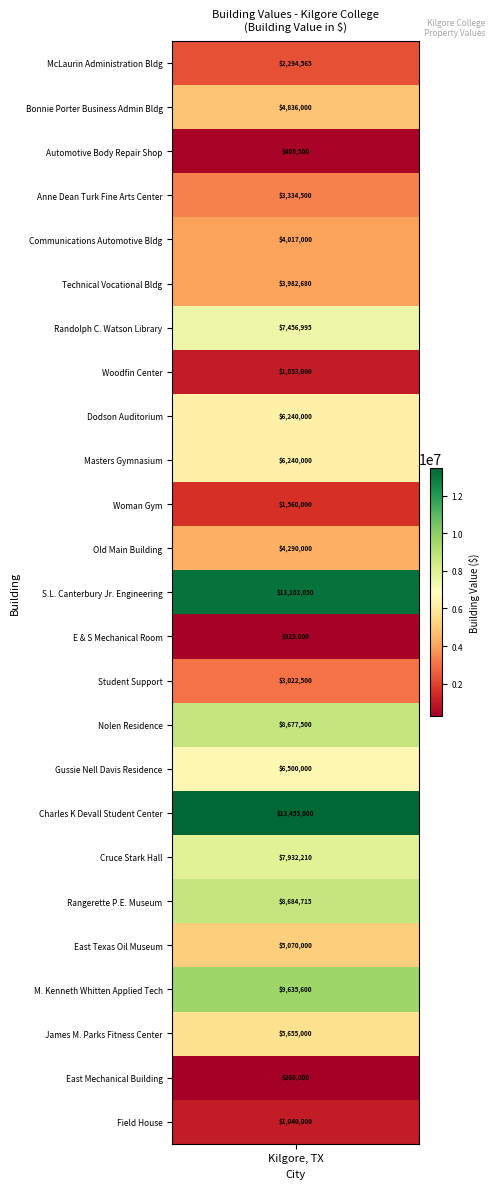

Reading left to right, what are all the values shown in this chart?

McLaurin Administration Bldg=2294565	Bonnie Porter Business Admin Bldg=4836000	Automotive Body Repair Shop=409500	Anne Dean Turk Fine Arts Center=3334500	Communications Automotive Bldg=4017000	Technical Vocational Bldg=3982680	Randolph C. Watson Library=7456995	Woodfin Center=1053000	Dodson Auditorium=6240000	Masters Gymnasium=6240000	Woman Gym=1560000	Old Main Building=4290000	S.L. Canterbury Jr. Engineering=13102050	E & S Mechanical Room=325000	Student Support=3022500	Nolen Residence=8677500	Gussie Nell Davis Residence=6500000	Charles K and Lyde Devall Student Center=13455000	Cruce Stark Hall=7932210	Rangerette P.E. Museum=8684715	East Texas Oil Museum=5070000	M. Kenneth Whitten Applied Technology=9635600	James M. Parks Fitness Center=5655000	East Mechanical Building=260000	Field House=1040000